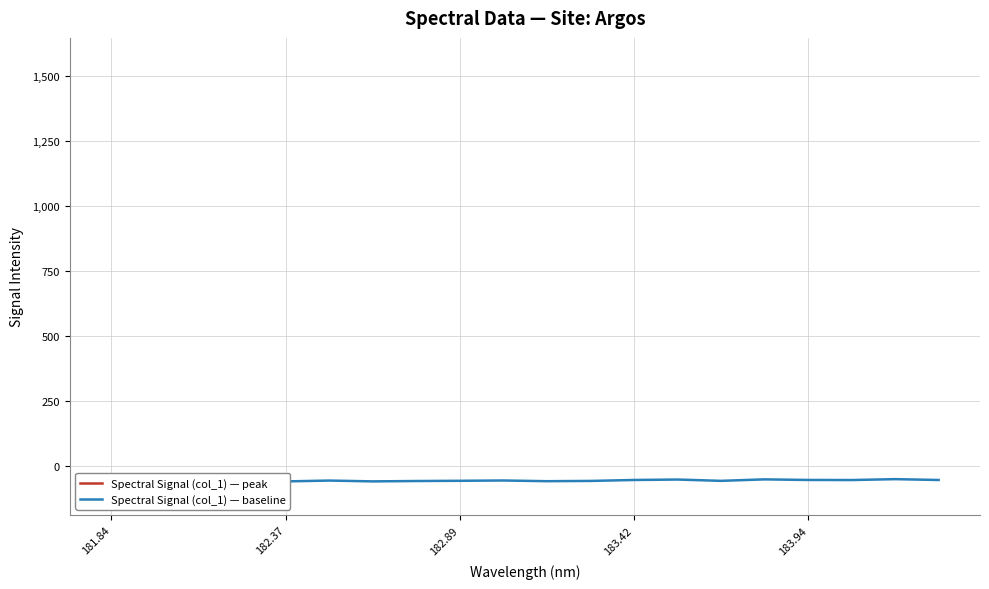

The value of Spectral Signal (col_1) — baseline at 6 is -27.7. True or false?

False